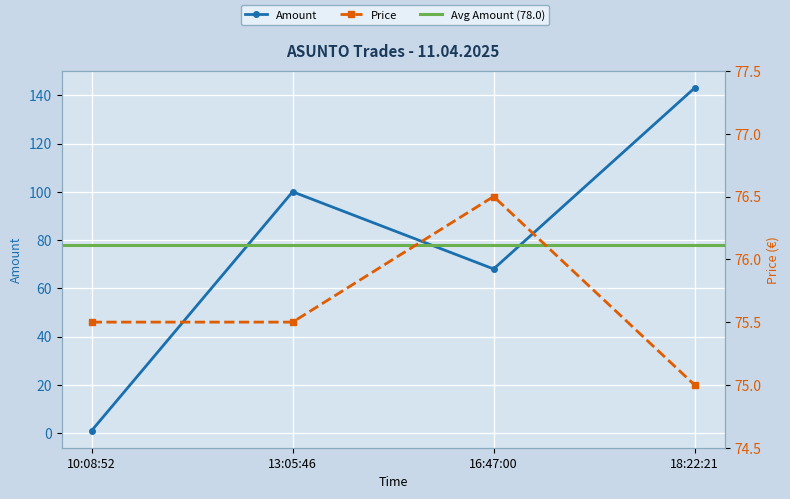

At how many categories does at least one series exceed 99?

2